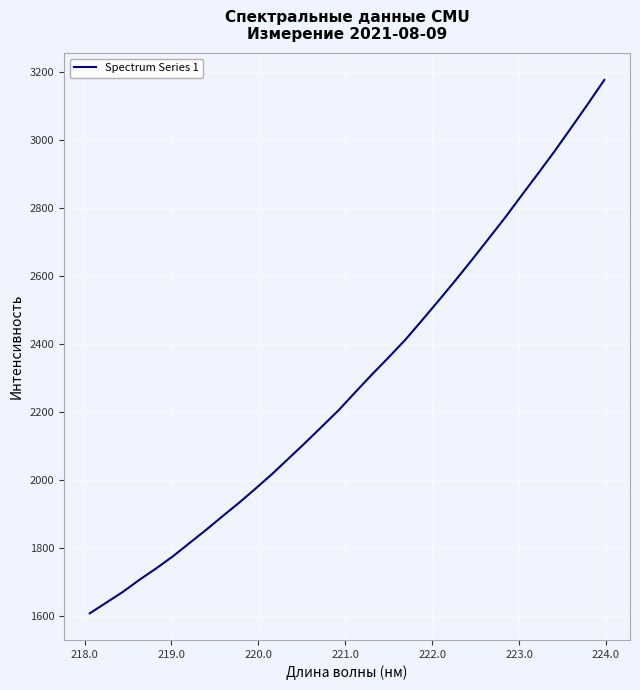

What is the smallest value displayed?

1609.0